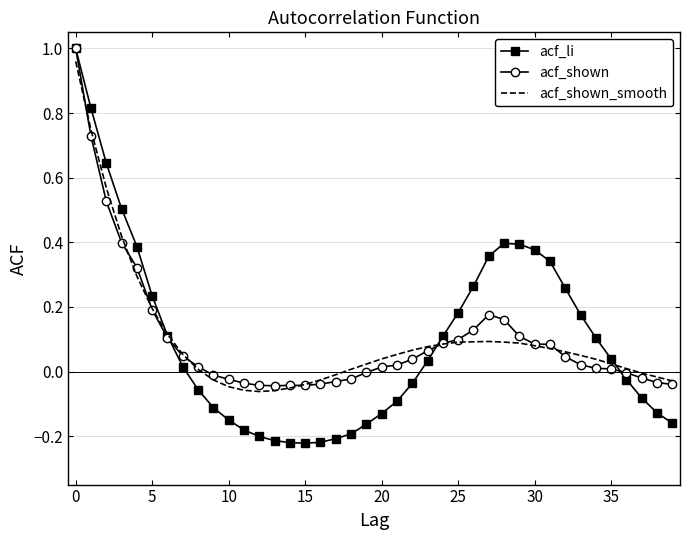

Which series has the widest spread of values?

acf_li